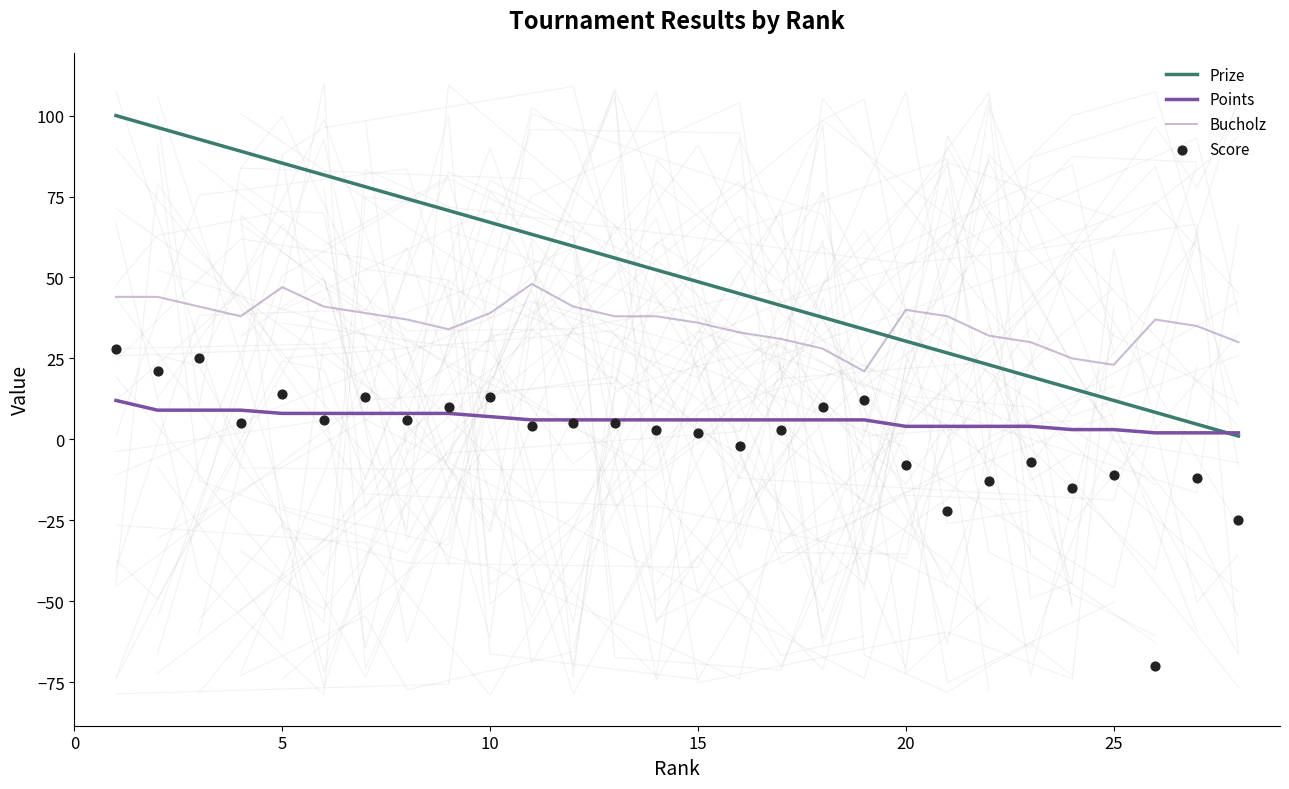

At how many categories does at least one series exceed 9?

28